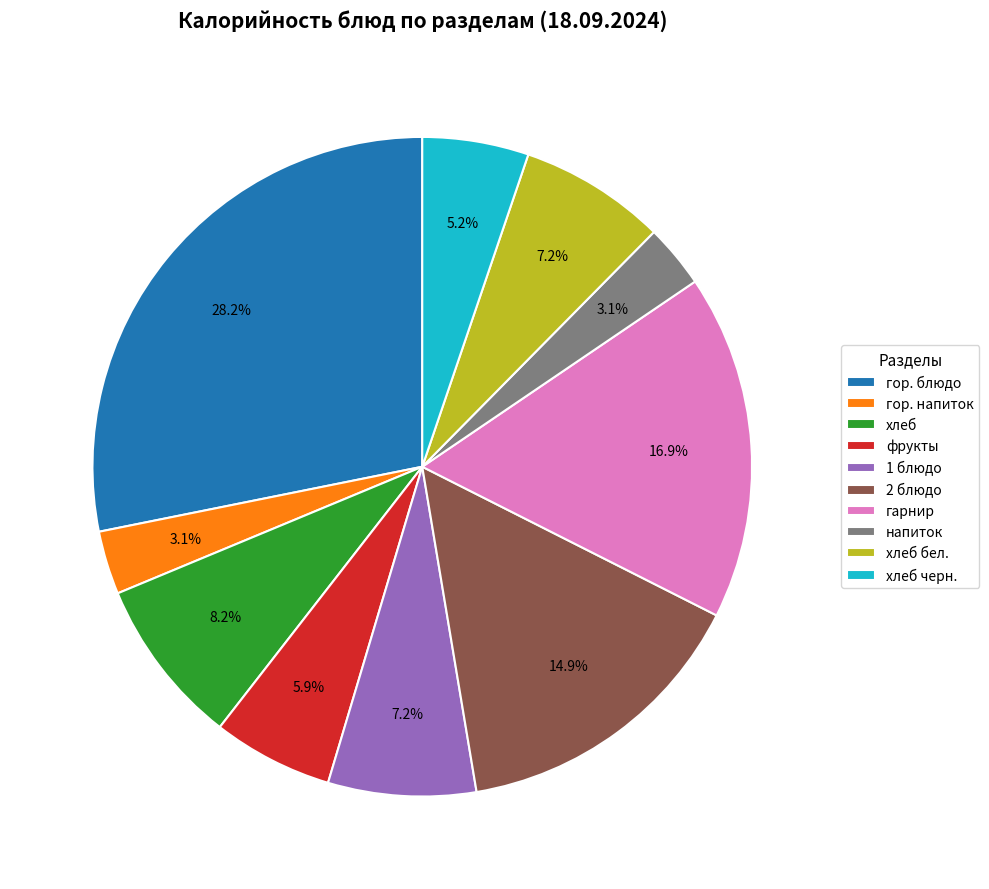

How many segments does this pie chart have?

10